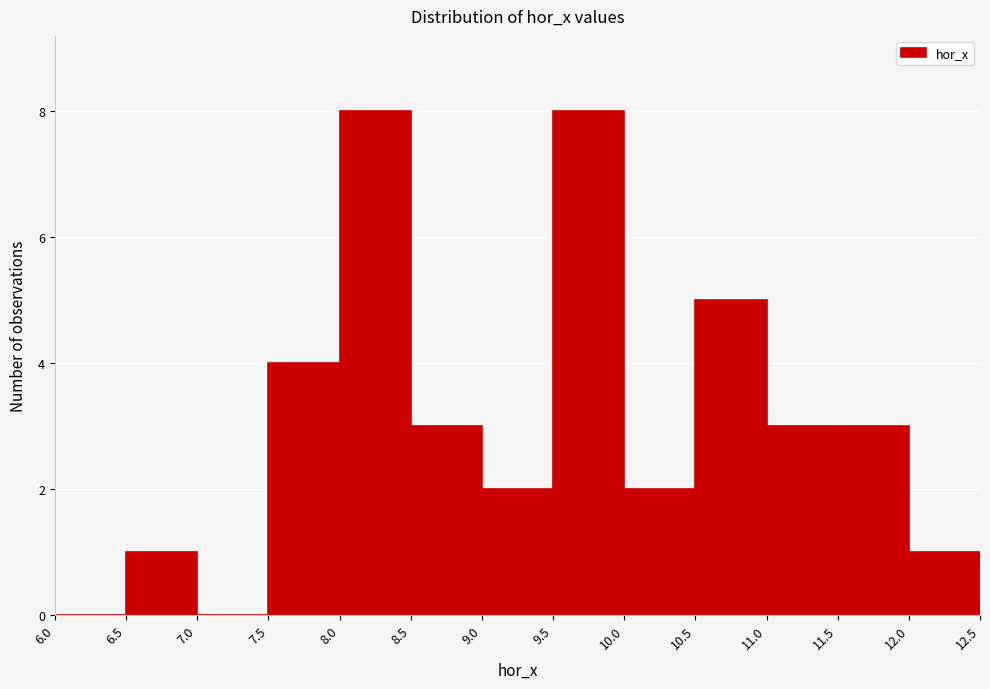

Reading left to right, transcribe this chart: for each bar, give the range it covers on the x-axis and its height. The values are not printed on the chart, so give them approximately, as read against the axis.

6.0 to 6.5: 0
6.5 to 7.0: 1
7.0 to 7.5: 0
7.5 to 8.0: 4
8.0 to 8.5: 8
8.5 to 9.0: 3
9.0 to 9.5: 2
9.5 to 10.0: 8
10.0 to 10.5: 2
10.5 to 11.0: 5
11.0 to 11.5: 3
11.5 to 12.0: 3
12.0 to 12.5: 1